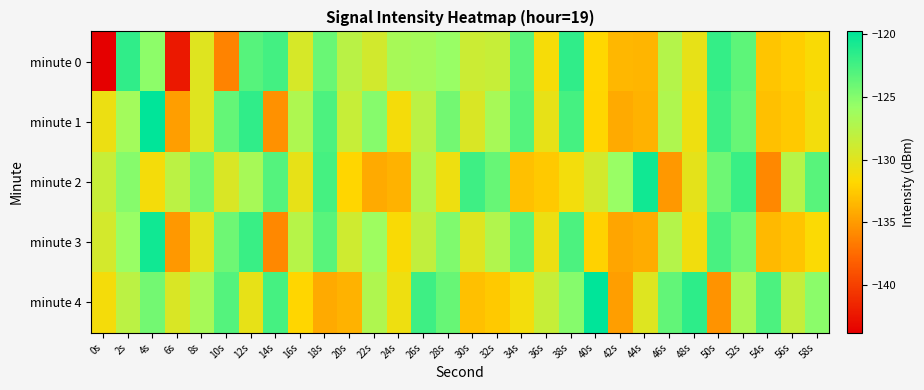

Reading right to left, transcribe all the data shown in this chart.

minute 0: 58s=-131.5	56s=-132.3	54s=-132.8	52s=-123.5	50s=-121.9	48s=-130.4	46s=-127.5	44s=-133.7	42s=-133.5	40s=-131.8	38s=-121.7	36s=-131.3	34s=-123.4	32s=-128.5	30s=-128.8	28s=-125.8	26s=-126.4	24s=-126.7	22s=-129.2	20s=-127.7	18s=-123.9	16s=-129.4	14s=-122.4	12s=-123.2	10s=-136.2	8s=-130.0	6s=-142.3	4s=-125.3	2s=-121.7	0s=-143.8
minute 1: 58s=-131.1	56s=-132.6	54s=-133.1	52s=-123.9	50s=-122.3	48s=-130.8	46s=-127.1	44s=-133.8	42s=-134.2	40s=-131.9	38s=-122.5	36s=-130.4	34s=-123.1	32s=-126.7	30s=-129.6	28s=-124.3	26s=-127.8	24s=-131.2	22s=-125.1	20s=-128.5	18s=-122.9	16s=-127.1	14s=-135.5	12s=-121.7	10s=-123.8	8s=-130.0	6s=-134.8	4s=-119.8	2s=-126.4	0s=-130.7
minute 2: 58s=-123.3	56s=-127.5	54s=-136.0	52s=-122.1	50s=-124.1	48s=-130.2	46s=-135.1	44s=-120.5	42s=-125.8	40s=-129.2	38s=-131.1	36s=-132.6	34s=-133.1	32s=-123.9	30s=-122.3	28s=-130.8	26s=-127.1	24s=-133.8	22s=-134.2	20s=-131.9	18s=-122.5	16s=-130.4	14s=-123.1	12s=-126.7	10s=-129.6	8s=-124.3	6s=-127.8	4s=-131.2	2s=-125.1	0s=-128.5
minute 3: 58s=-131.6	56s=-132.9	54s=-133.4	52s=-124.2	50s=-122.6	48s=-131.0	46s=-127.4	44s=-134.1	42s=-134.5	40s=-132.1	38s=-122.8	36s=-130.7	34s=-123.5	32s=-127.2	30s=-129.9	28s=-124.8	26s=-128.2	24s=-131.5	22s=-126.1	20s=-128.9	18s=-123.3	16s=-127.5	14s=-136.0	12s=-122.1	10s=-124.1	8s=-130.2	6s=-135.1	4s=-120.5	2s=-125.8	0s=-129.2
minute 4: 58s=-125.3	56s=-128.4	54s=-122.8	52s=-127.0	50s=-135.4	48s=-121.6	46s=-123.7	44s=-129.9	42s=-134.8	40s=-119.5	38s=-125.1	36s=-128.5	34s=-131.1	32s=-132.6	30s=-133.1	28s=-123.9	26s=-122.3	24s=-130.8	22s=-127.1	20s=-133.8	18s=-134.2	16s=-131.9	14s=-122.5	12s=-130.4	10s=-123.1	8s=-126.7	6s=-129.6	4s=-124.3	2s=-127.8	0s=-131.2